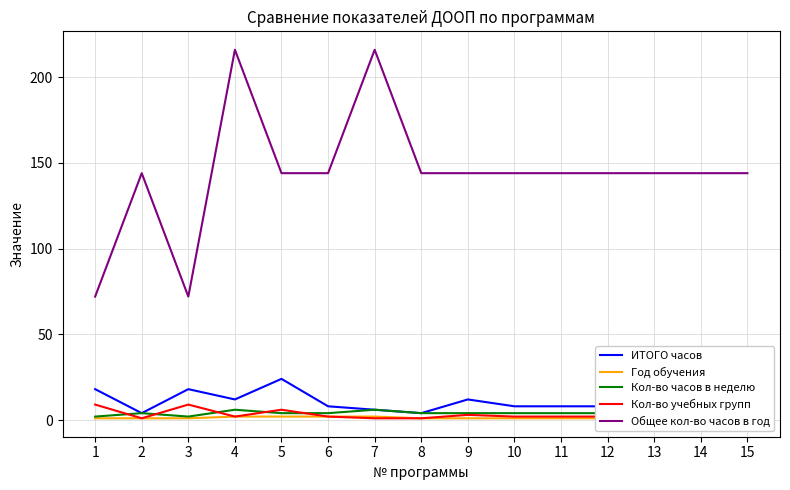

What is the sum of all Кол-во учебных групп values?

45